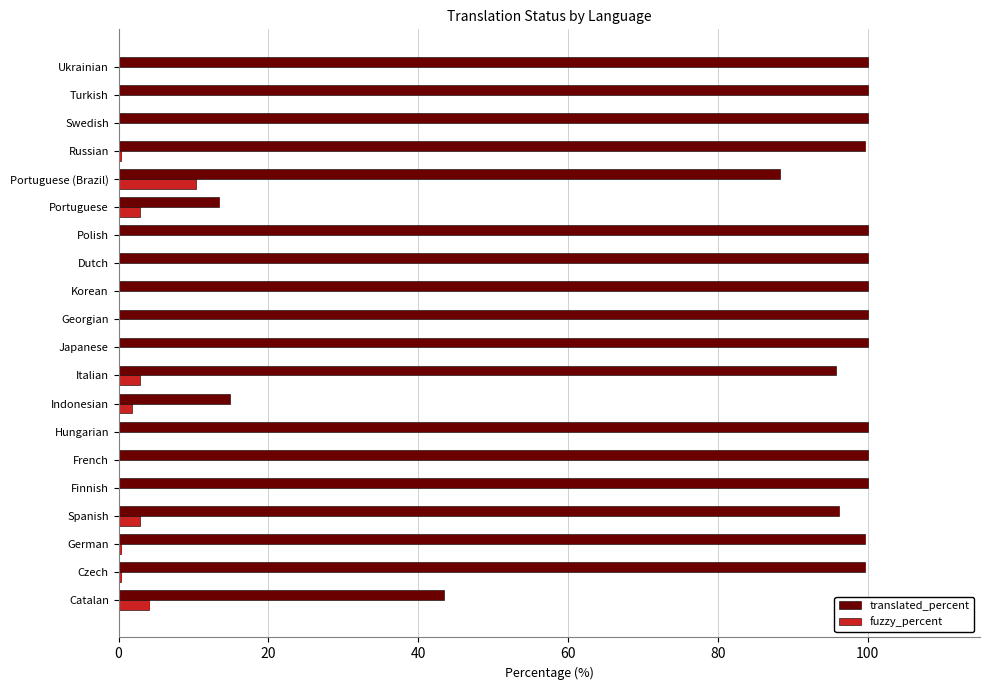

How many distinct data groups are displayed?

2